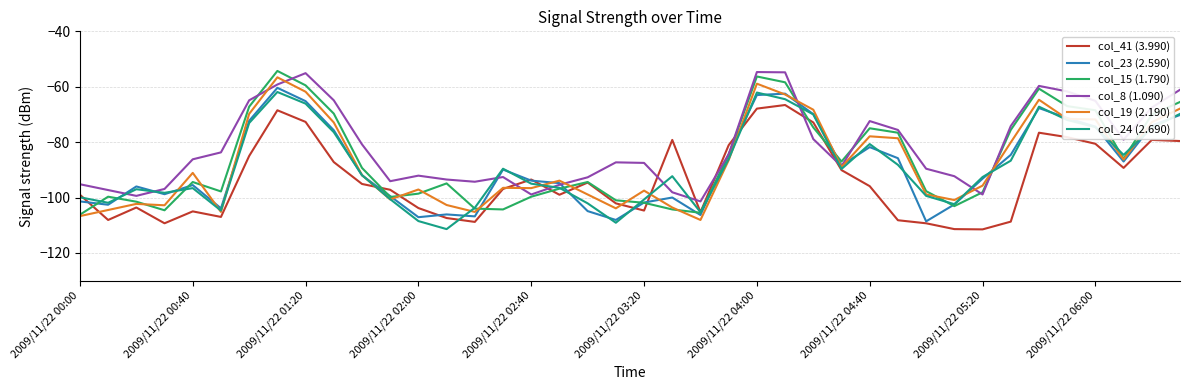

Which series has the largest total across all categories?

col_8 (1.090)